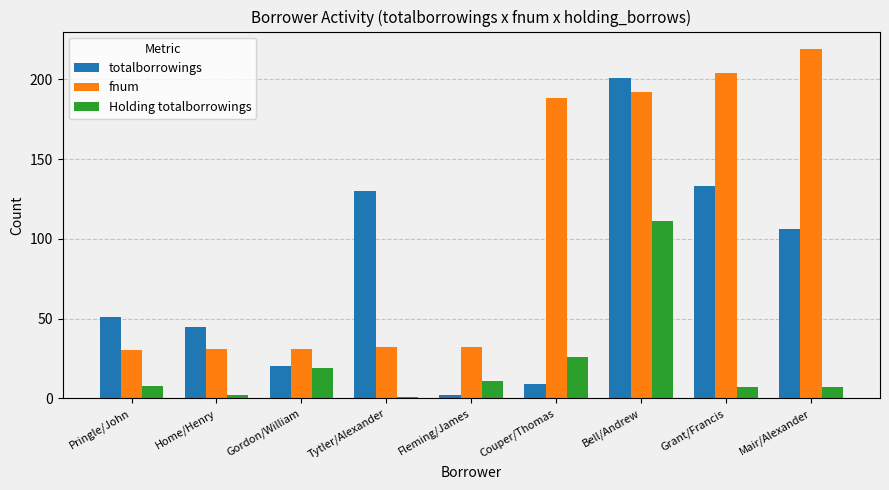

What is the label of the 5th bar from the right?

Fleming/James